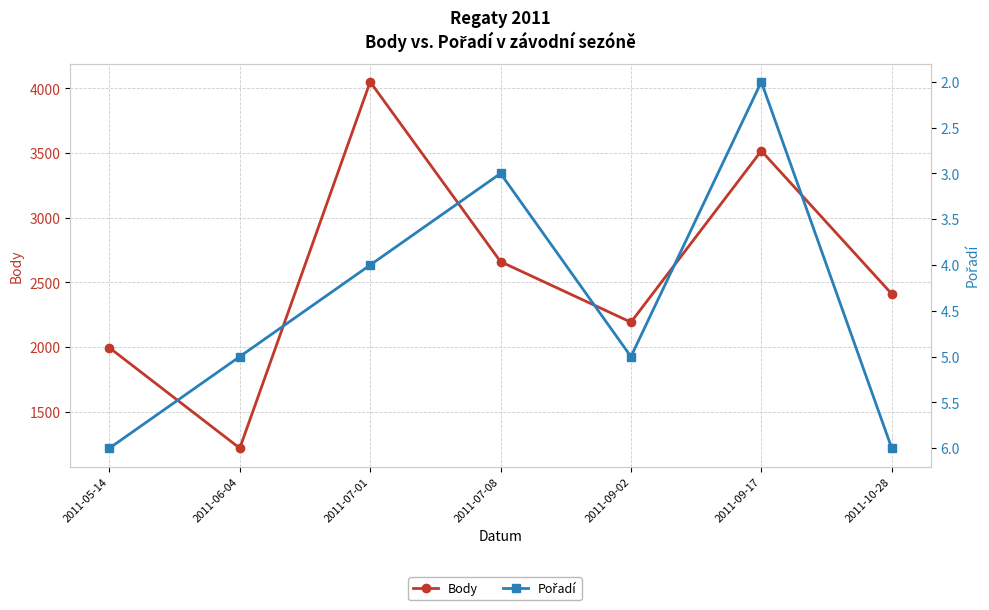

Reading left to right, what are all the values shown in this chart?

Body: 1996	1220	4050	2661	2193	3517	2412
Pořadí: 6	5	4	3	5	2	6